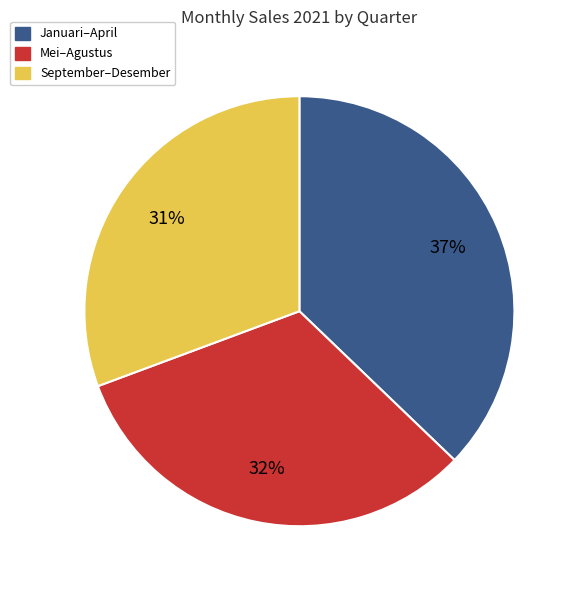

To the nearest percent, what is the average slice percentage?

33%